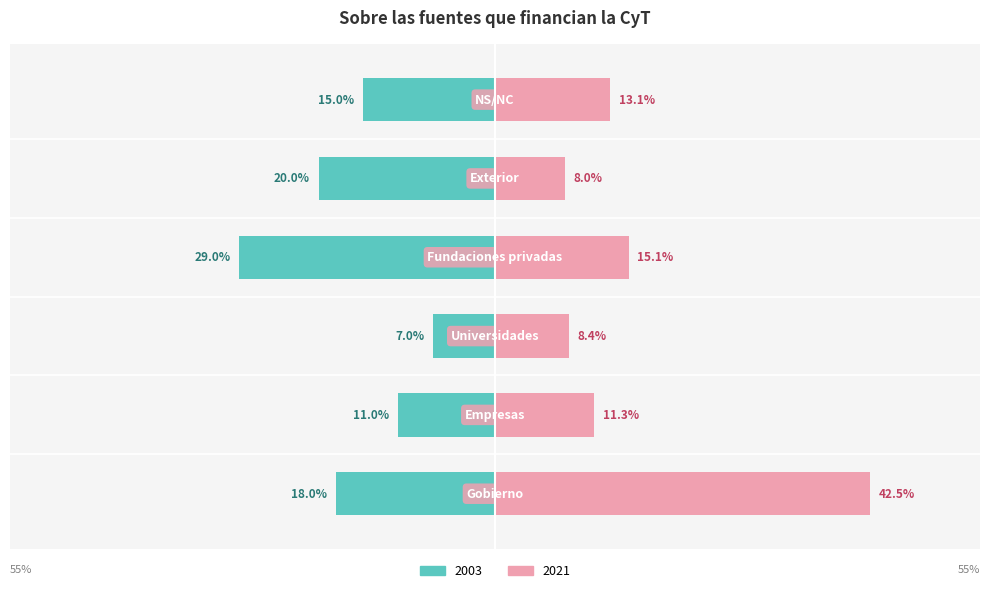

What is the maximum value for 2021?

0.4